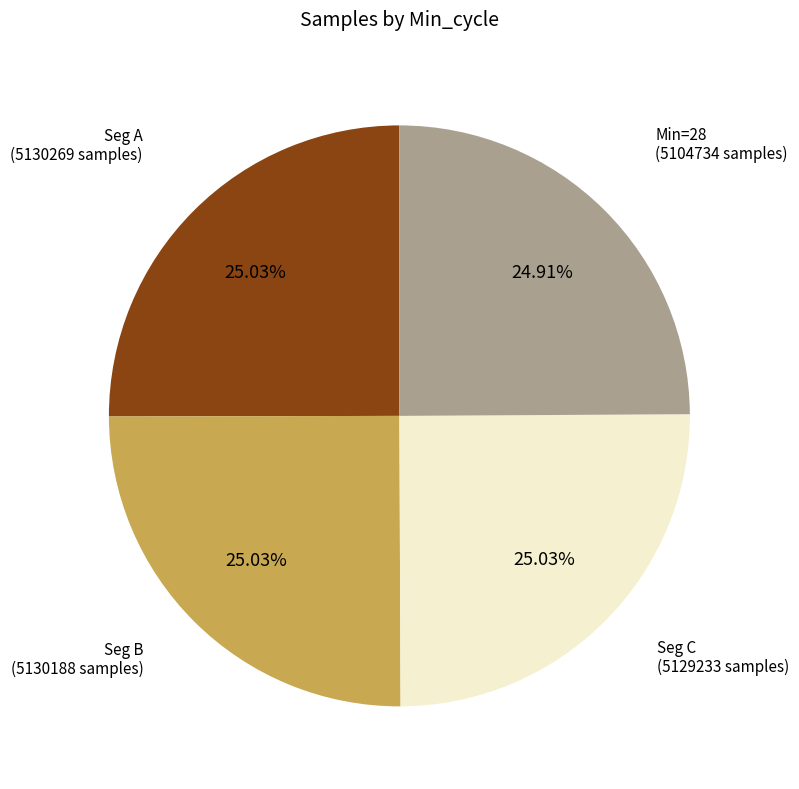

Is there a majority slice in this chart?

No